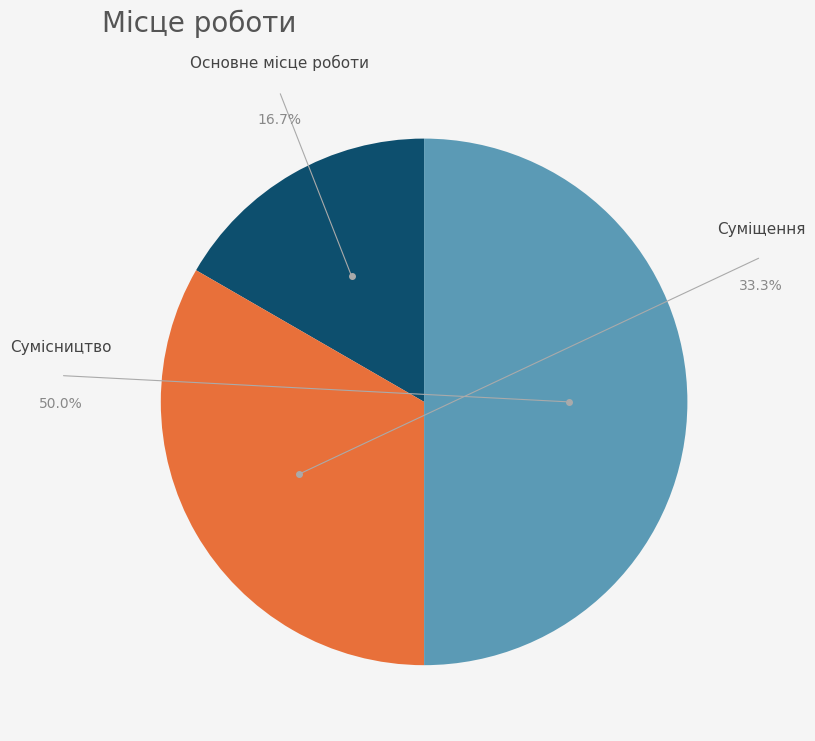

Is Основне місце роботи the majority of the pie?

No